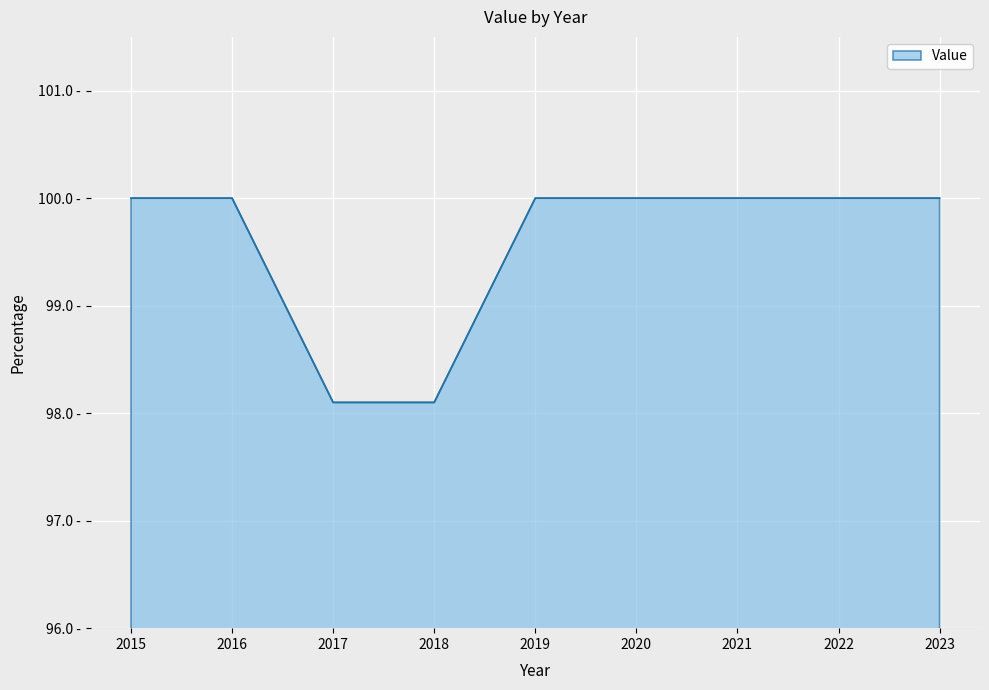

What is the sum of all values?

896.2